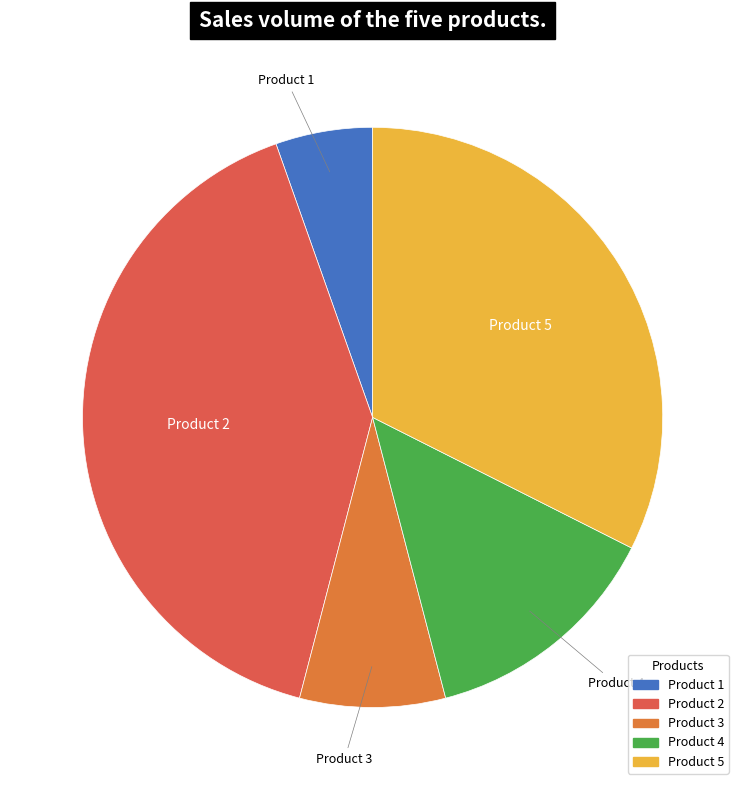

Approximately how many times larger is the value at Product 5 compared to Product 4?

2.4